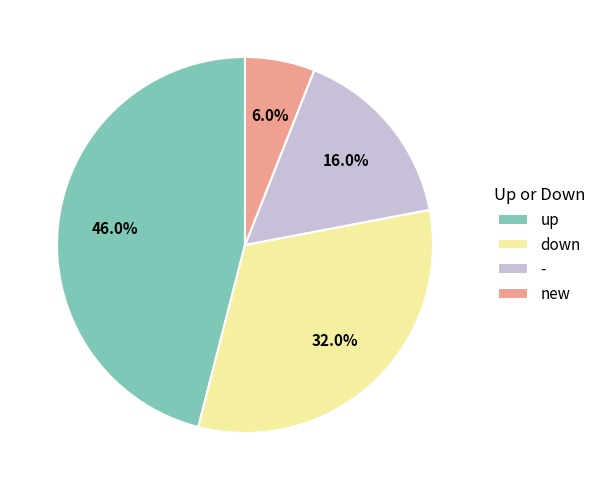

To the nearest percent, what percentage of the pie is -?

16%